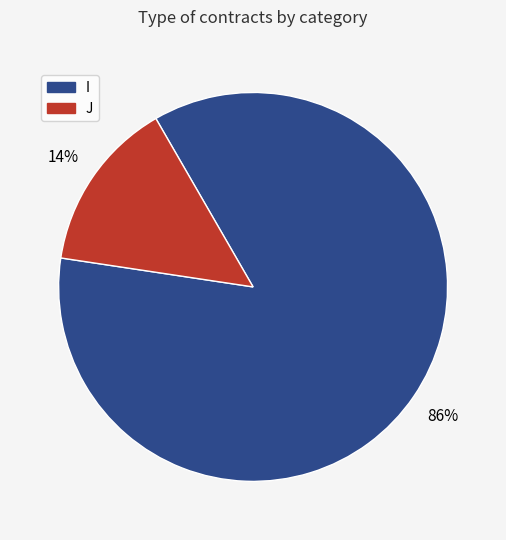

Is the sum of J and I greater than half?

Yes